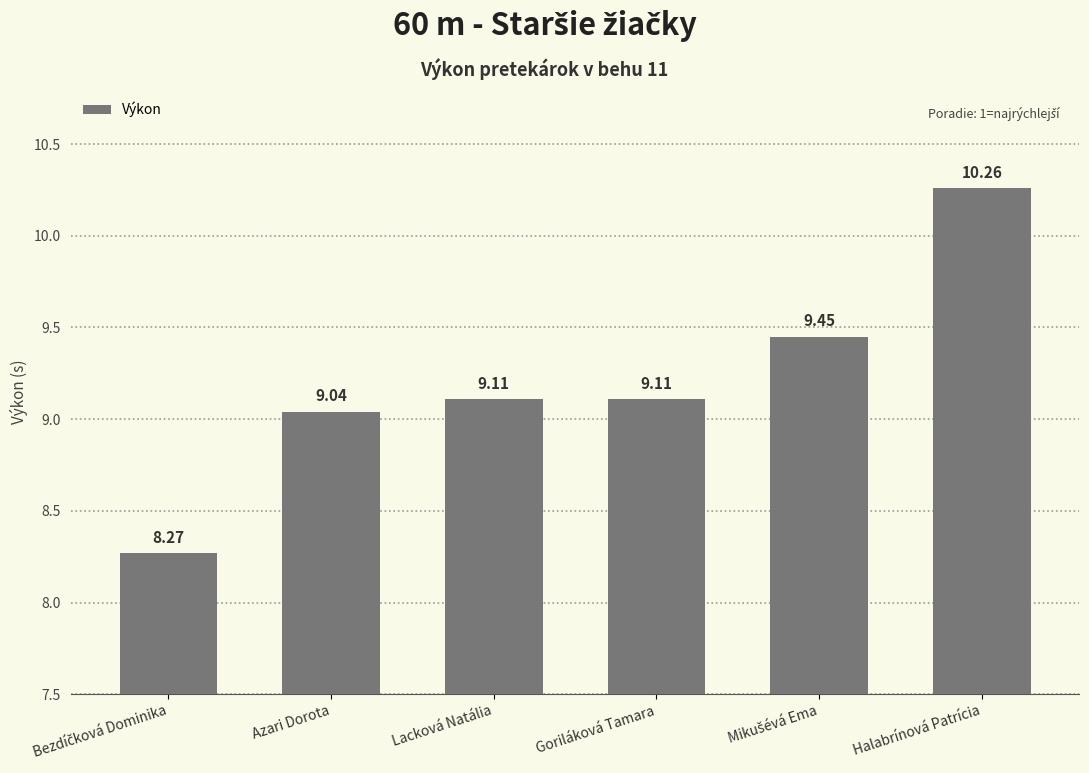

What is the value of the 4th bar from the left?

9.1